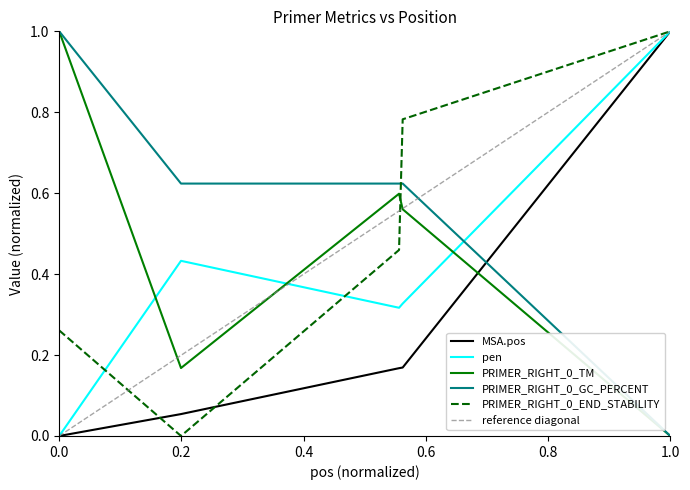

True or false: pen and MSA.pos intersect in this chart.

False